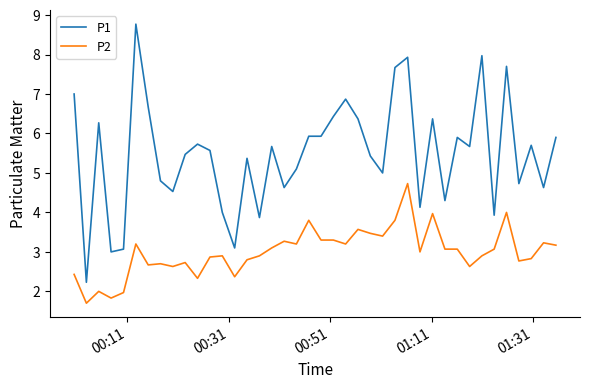

Which series has the largest total across all categories?

P1